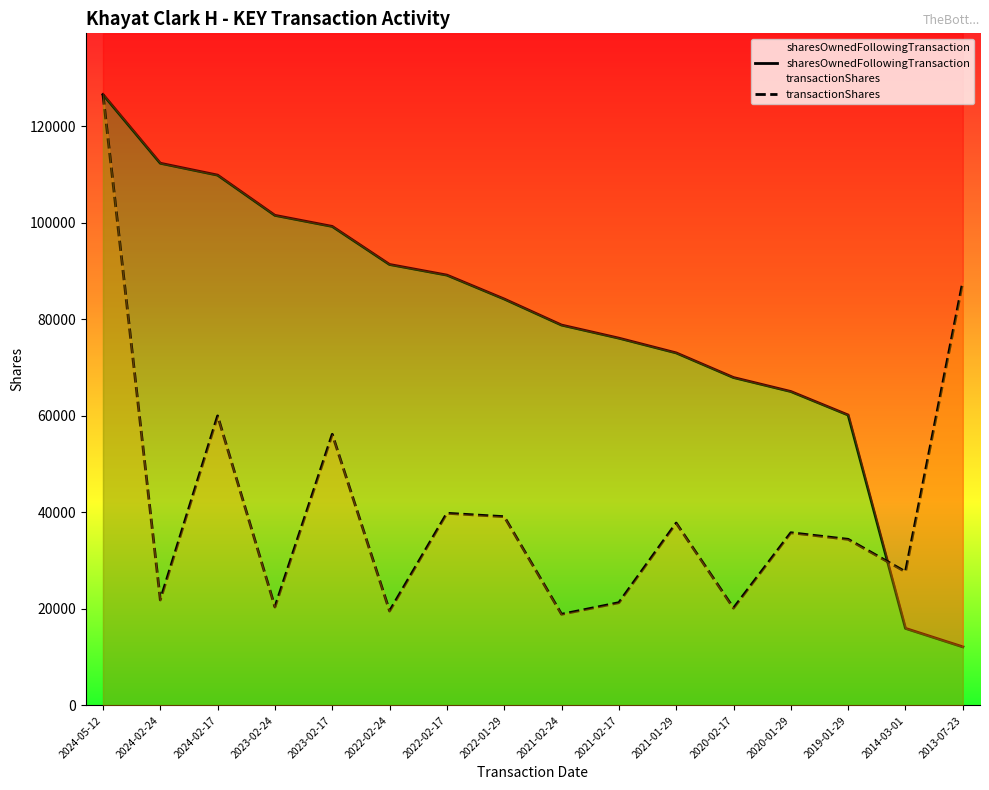

What is the value of the transactionShares point at the 15th from the left?

27700.9